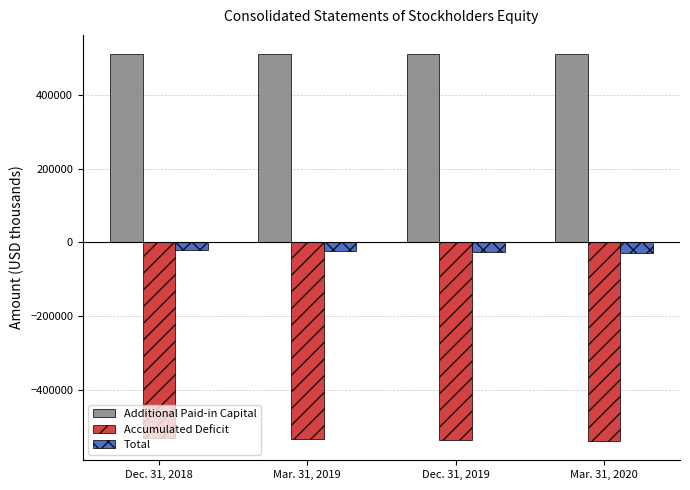

Rank the series by their average value, from highest to lowest.

Additional Paid-in Capital, Total, Accumulated Deficit